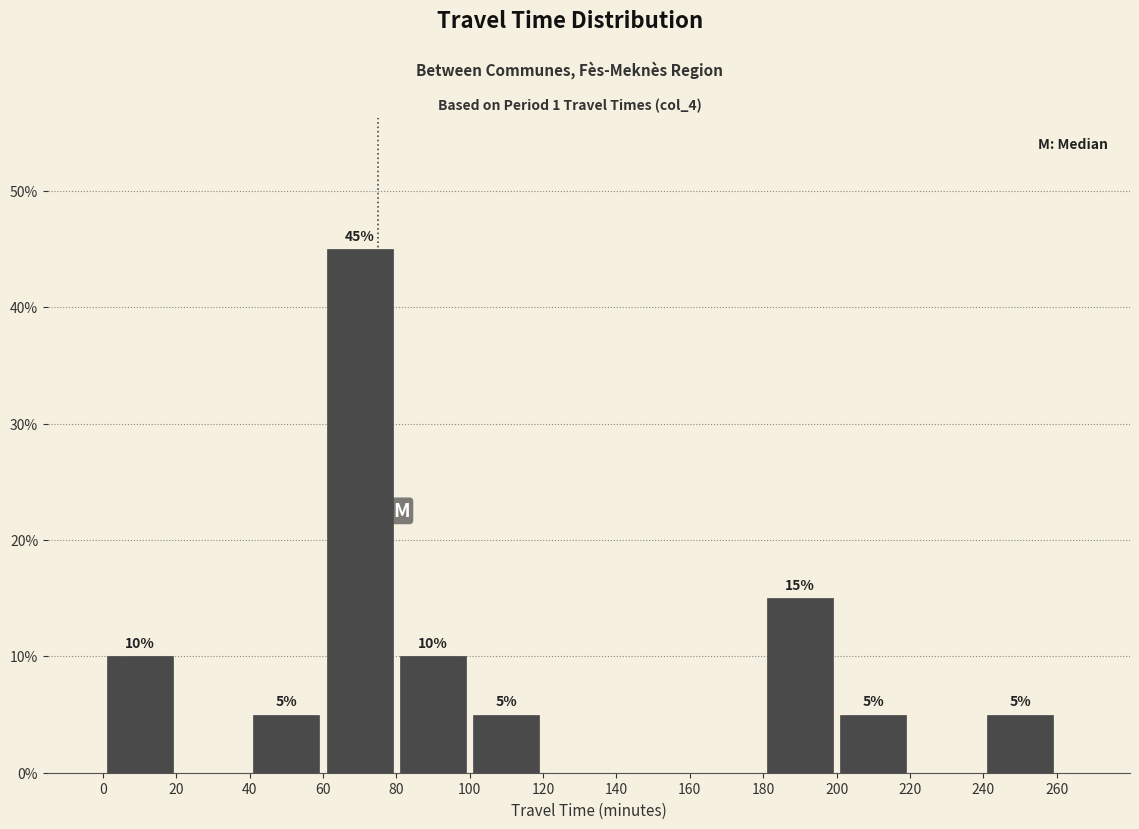

Which range on the x-axis has the tallest bar?

60 to 80